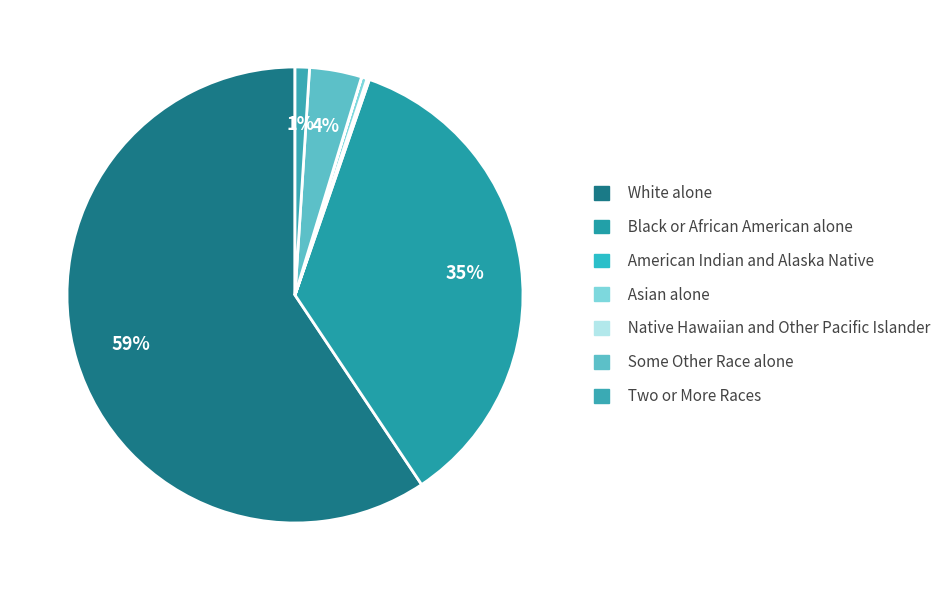

Count the number of slices in the pie.

7